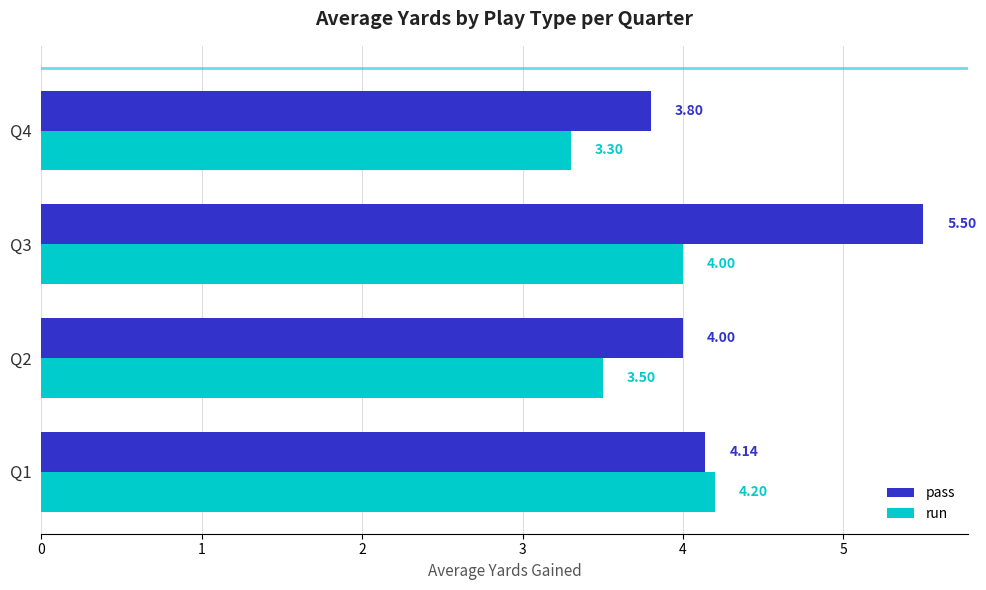

What is the difference between the maximum and second lowest values in the pass series?

1.5